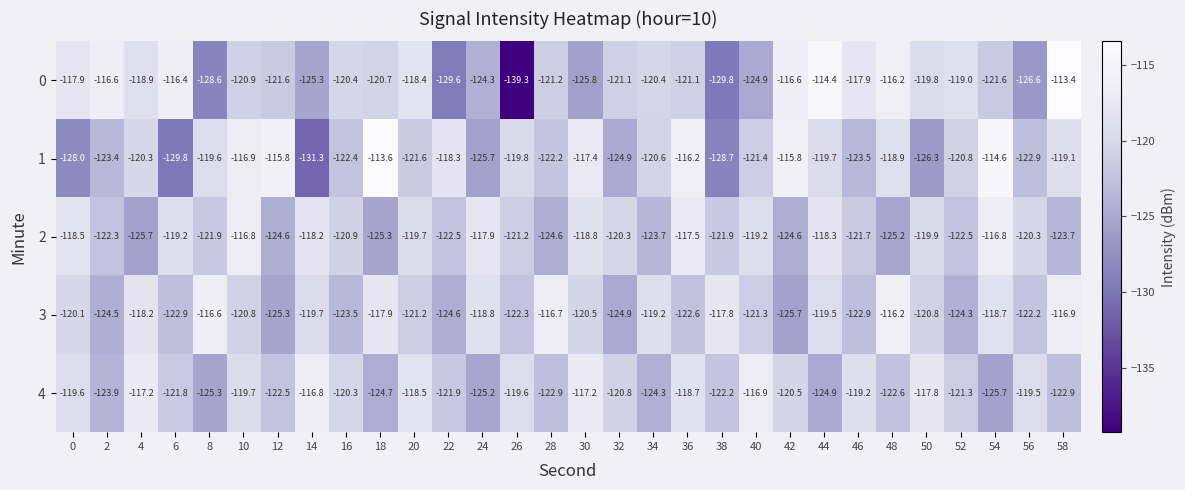

The 3 series shows -57.1 at 34. True or false?

False